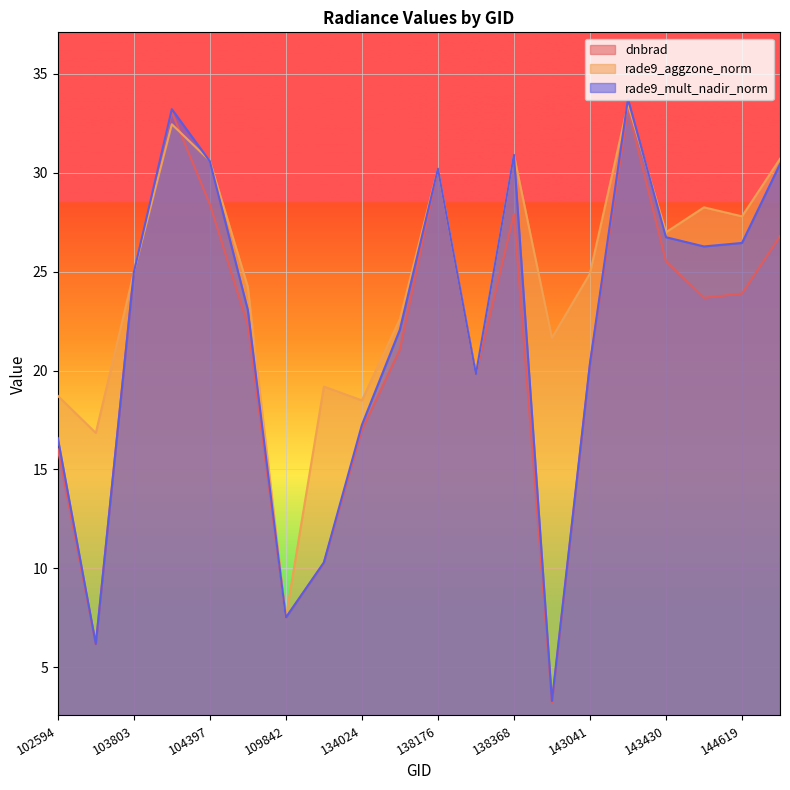

Where is rade9_mult_nadir_norm nearest to the value 18?

134024